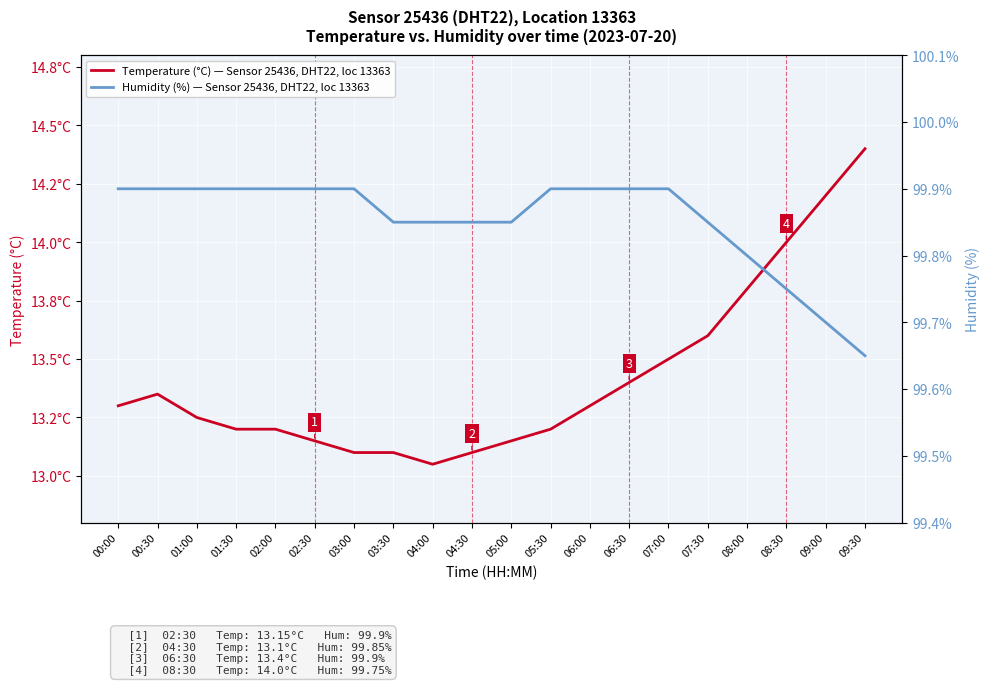

The Humidity (%) — Sensor 25436, DHT22, loc 13363 series shows 160.4 at 09:00. True or false?

False